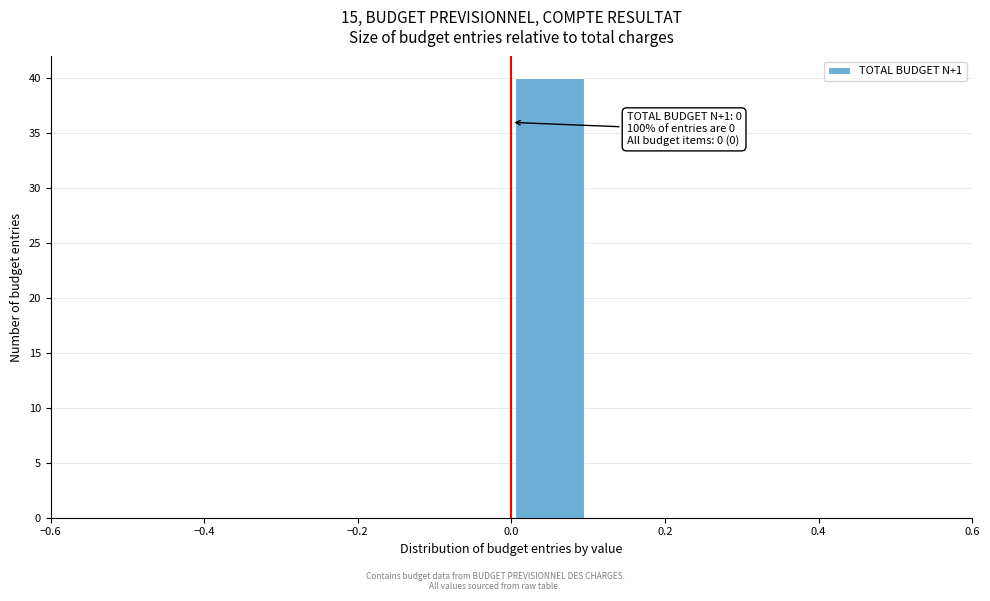

Which range on the x-axis has the tallest bar?

0.0 to 0.1